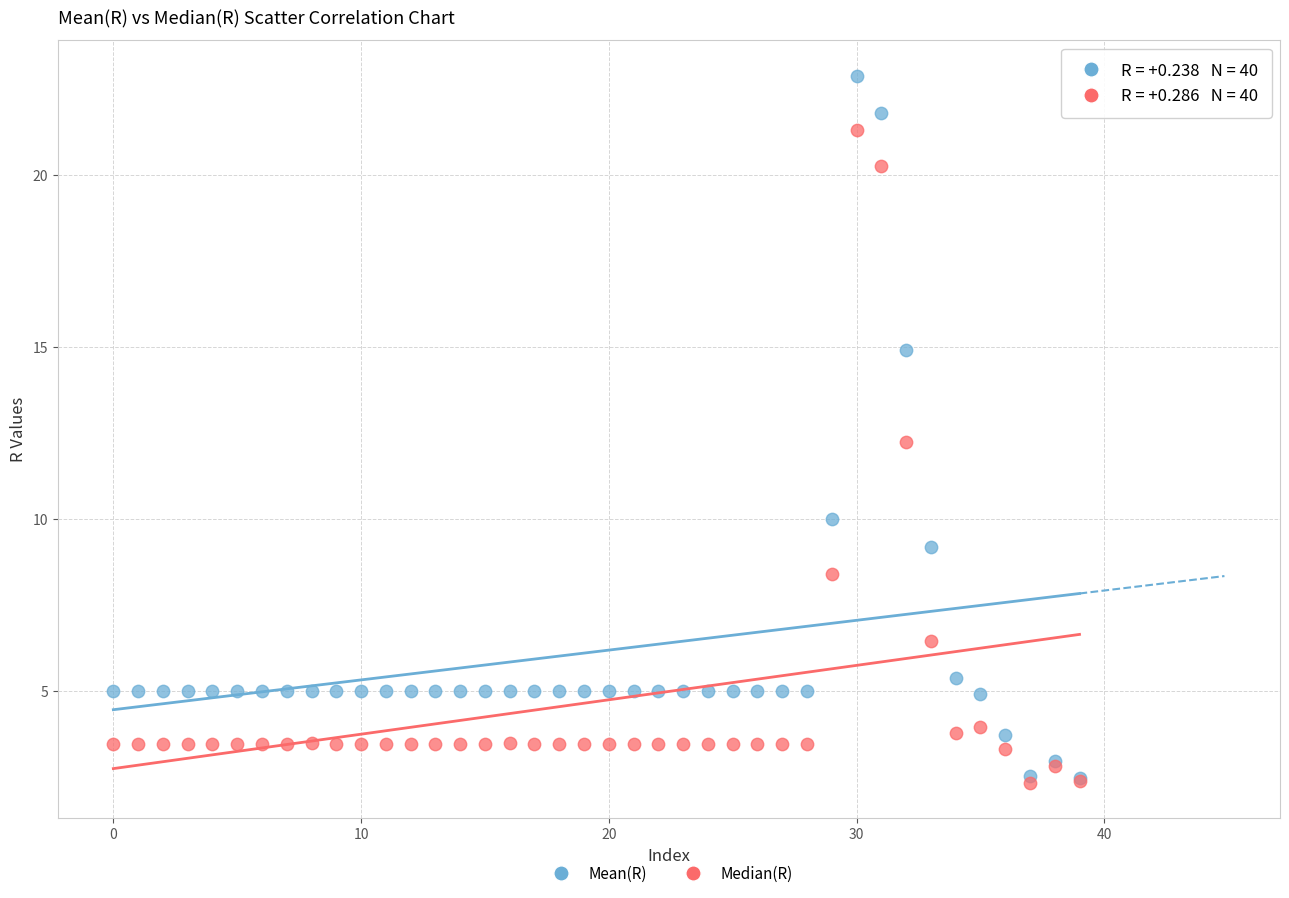

Which series reaches the maximum Y coordinate?

Mean(R)